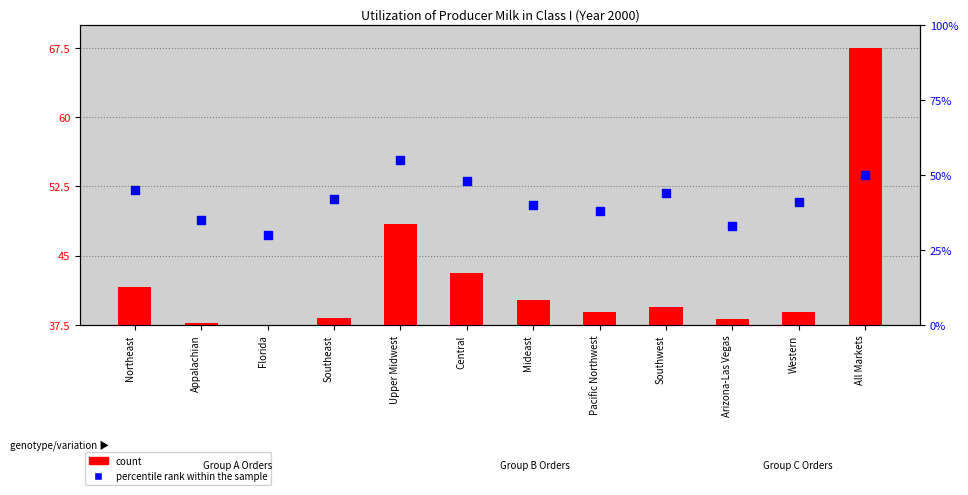

Is the value of count at Northeast greater than the value of percentile rank within the sample at Arizona-Las Vegas?

No